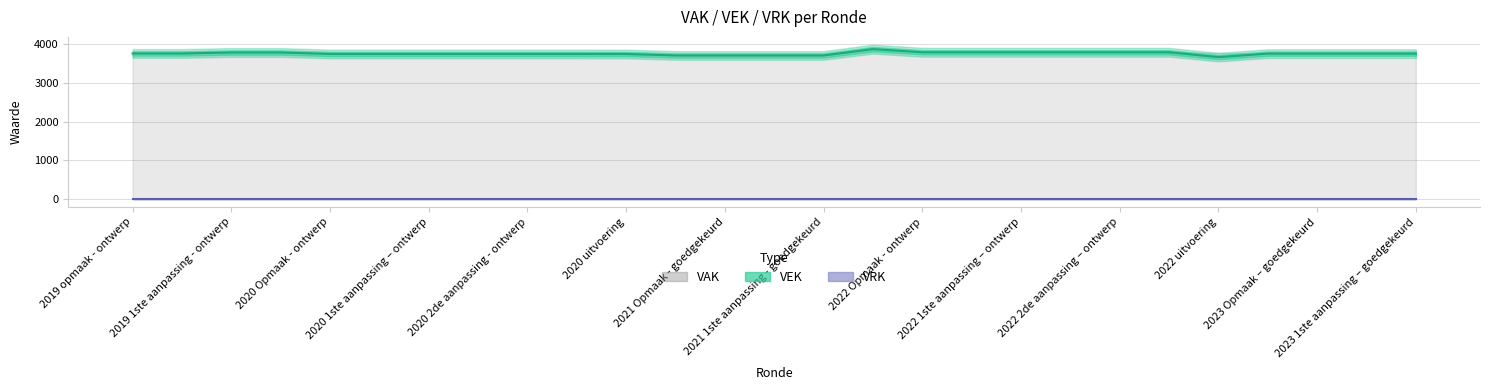

True or false: VRK and VEK cross at least once.

False